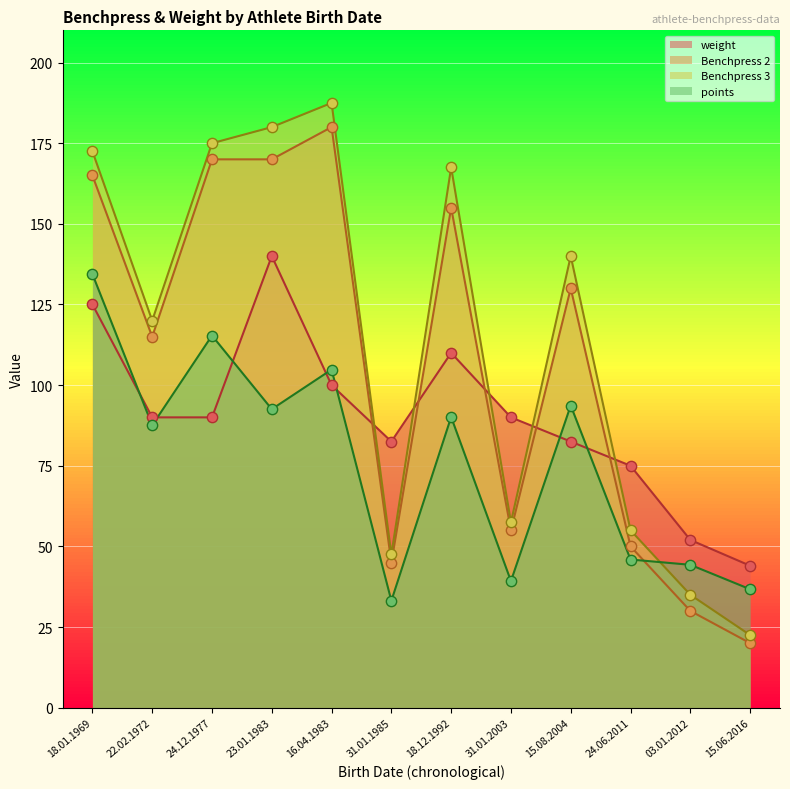

Which series has the largest total across all categories?

Benchpress 3